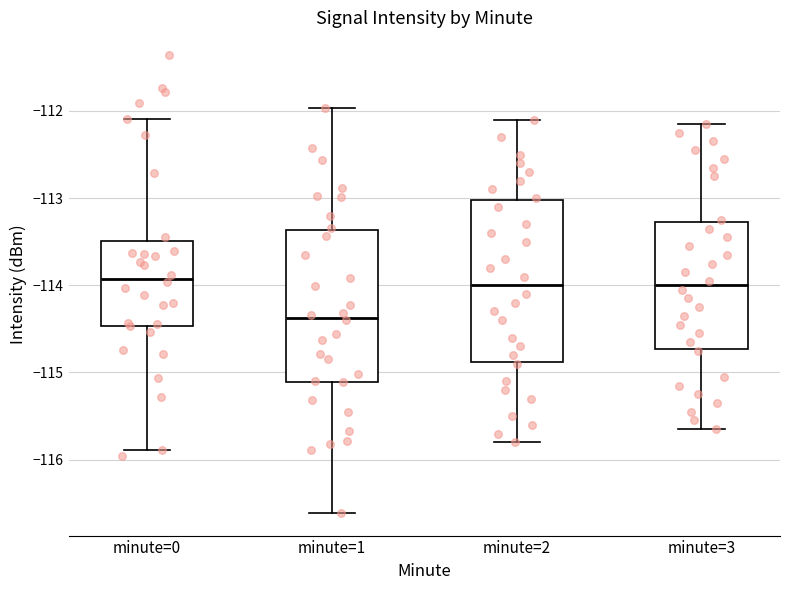

Reading left to right, read every box against the y-axis: the position of its median line, the range the box covers, and the ends of its whiskers. The values are not printed on the chart, so give them approximately, as read against the axis.

minute=0: median -113.9, box -114.5 to -113.5, whiskers -115.9 to -112.1
minute=1: median -114.4, box -115.1 to -113.4, whiskers -116.6 to -112.0
minute=2: median -114.0, box -114.9 to -113.0, whiskers -115.8 to -112.1
minute=3: median -114.0, box -114.7 to -113.3, whiskers -115.6 to -112.1